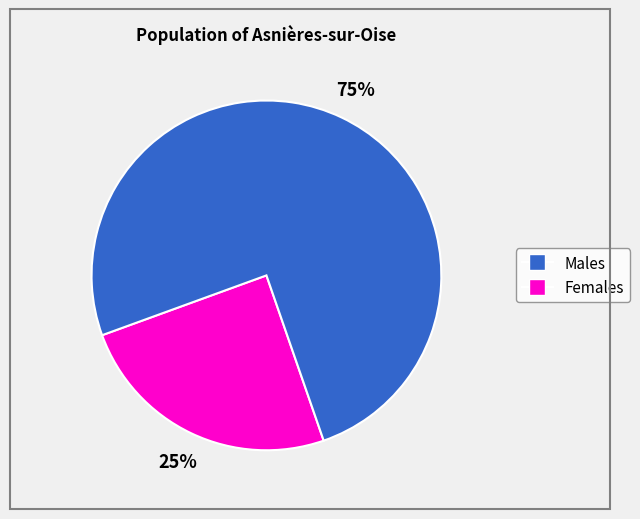

To the nearest percent, what is the average slice percentage?

50%